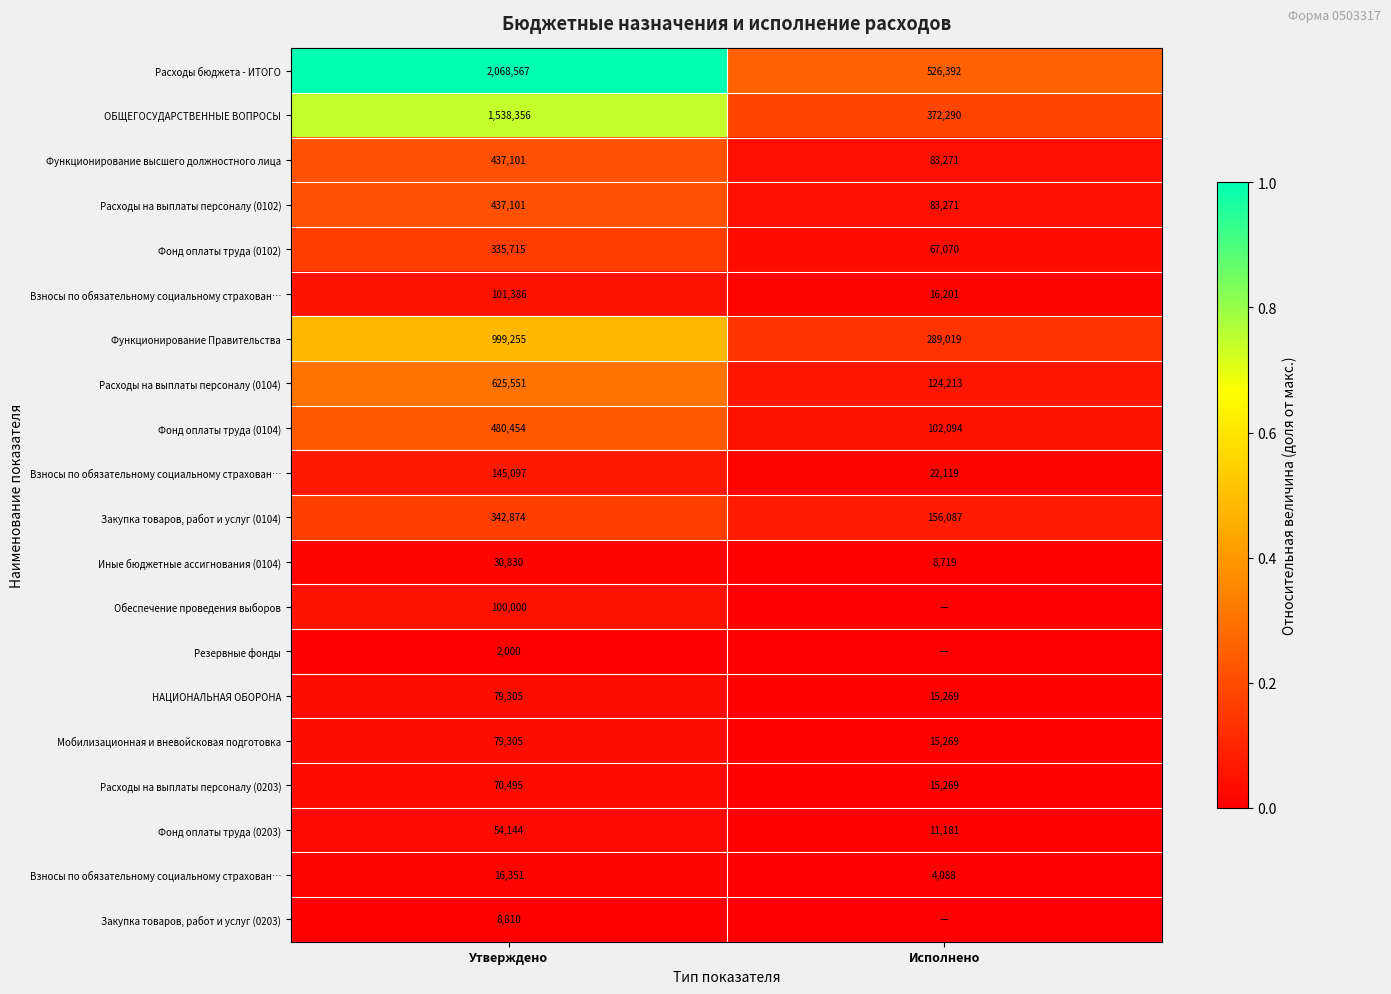

Which has a higher value, Исполнено or Утверждено?

Утверждено